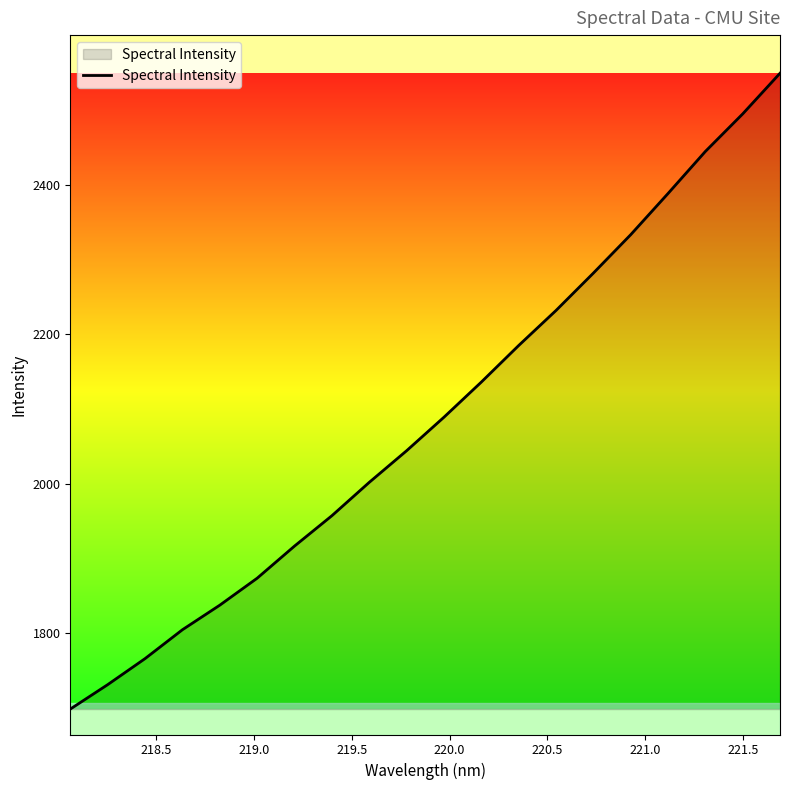

What is the greatest value displayed?

2548.8